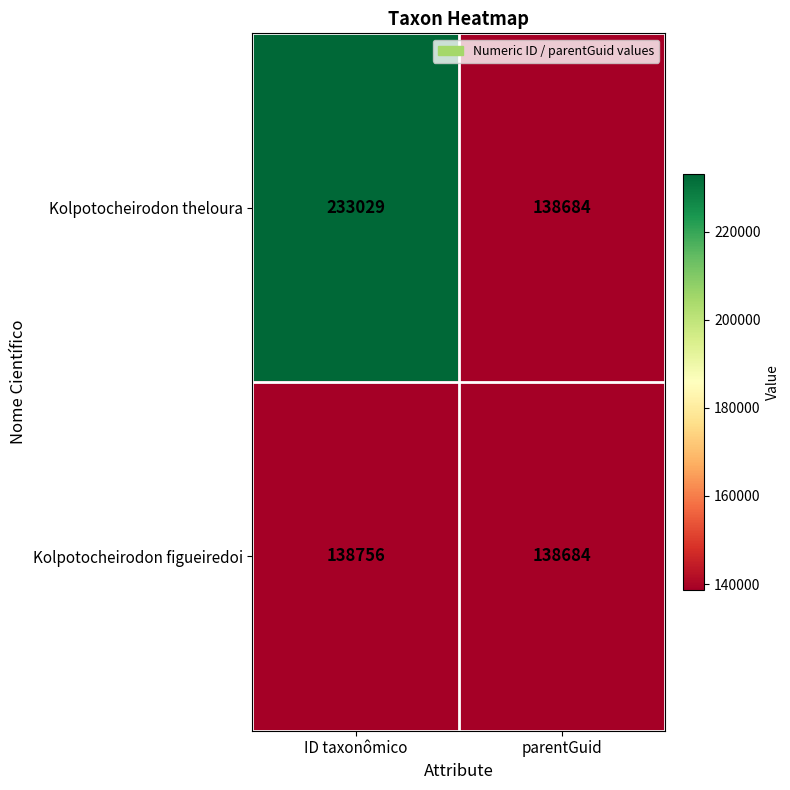

At which category does the chart reach its minimum across all series?

parentGuid